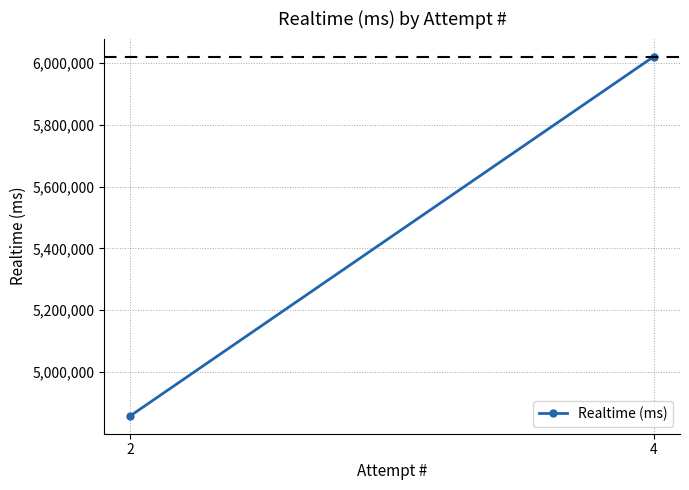

The value at 4 is 10623258. True or false?

False